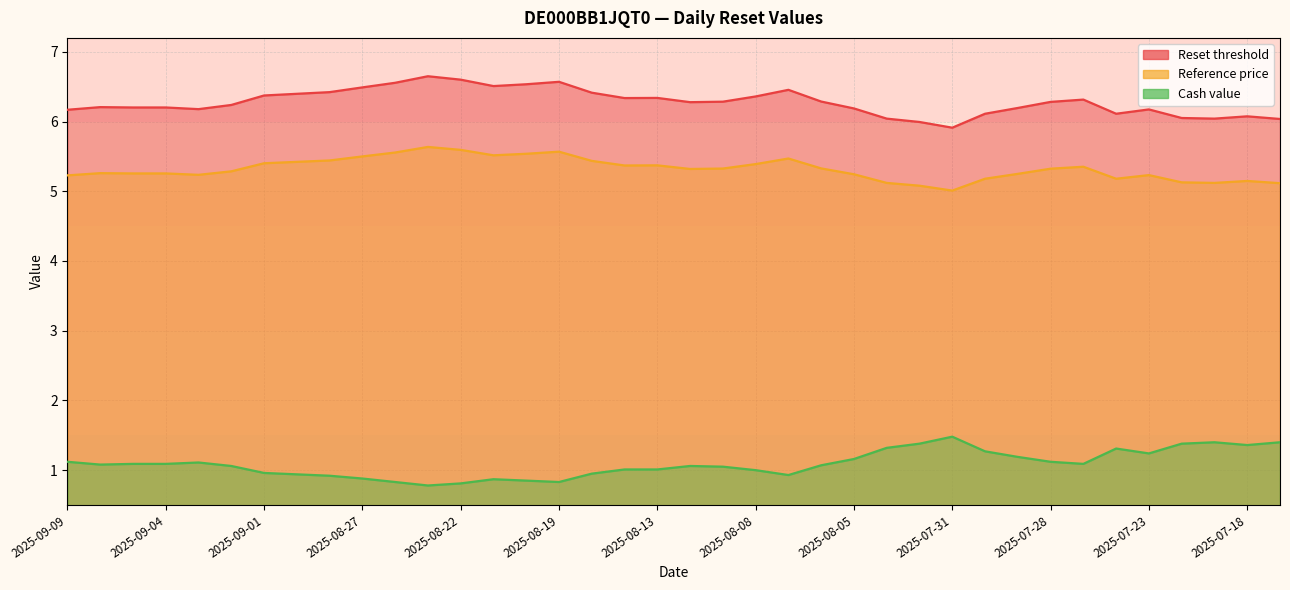

Is it true that Reset threshold equals 6.2 at 2025-07-23?

True